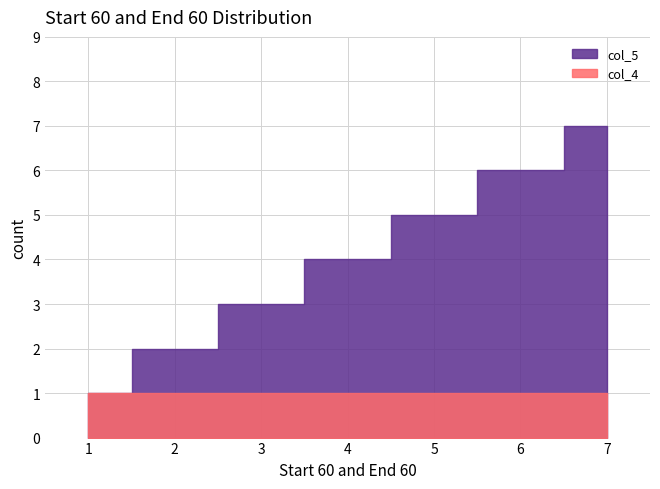

The col_5 series shows 2 at Interlude X. True or false?

False